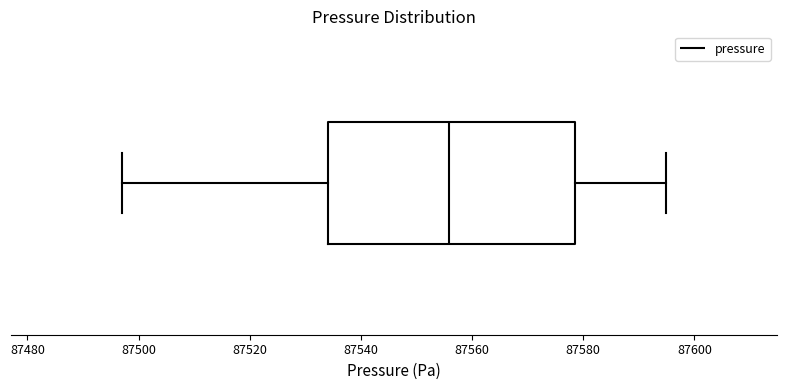

Where is the left edge of the box on the x-axis? The values are not printed on the chart, so give them approximately, as read against the axis.

87534